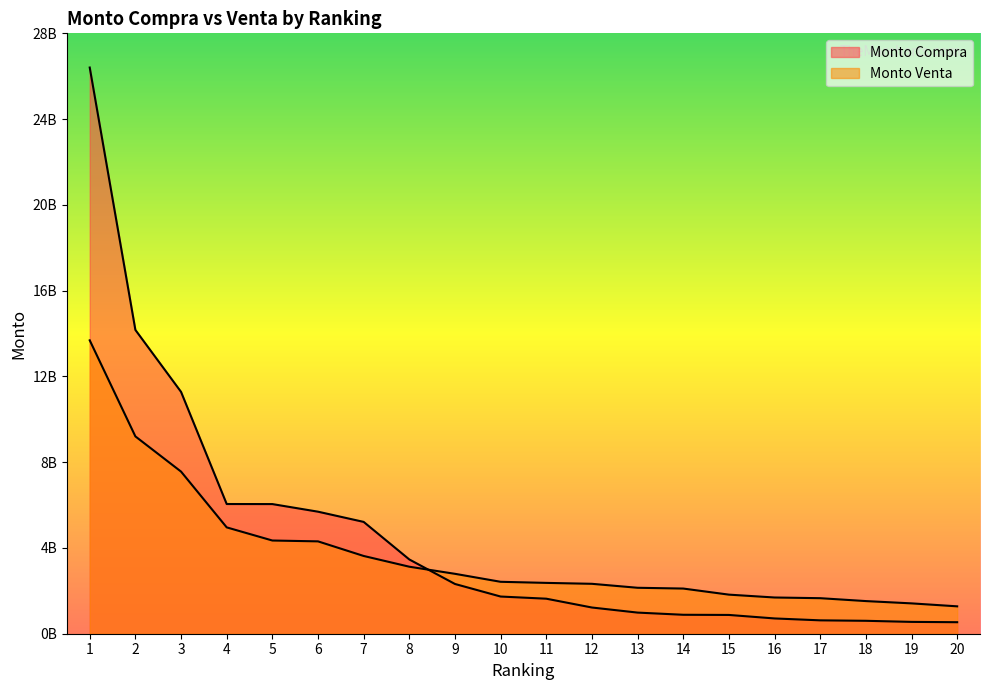

What is the difference between the highest and lowest values at 19?

863421804.9